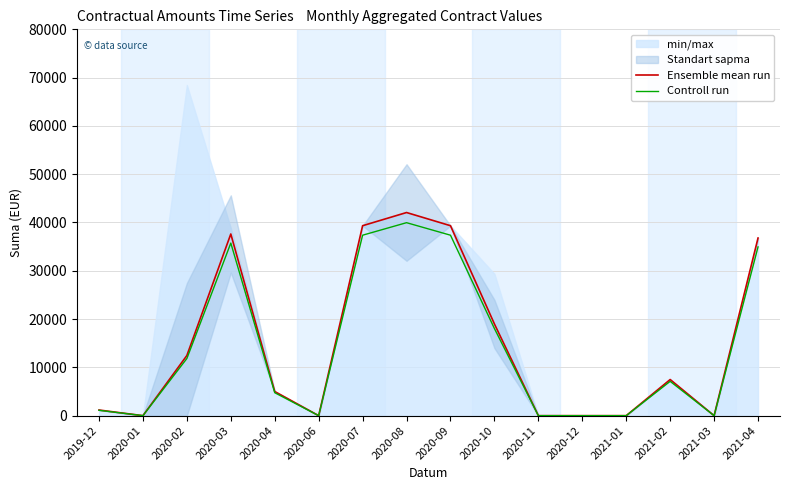

Where is the first local minimum for Ensemble mean run?

2020-01